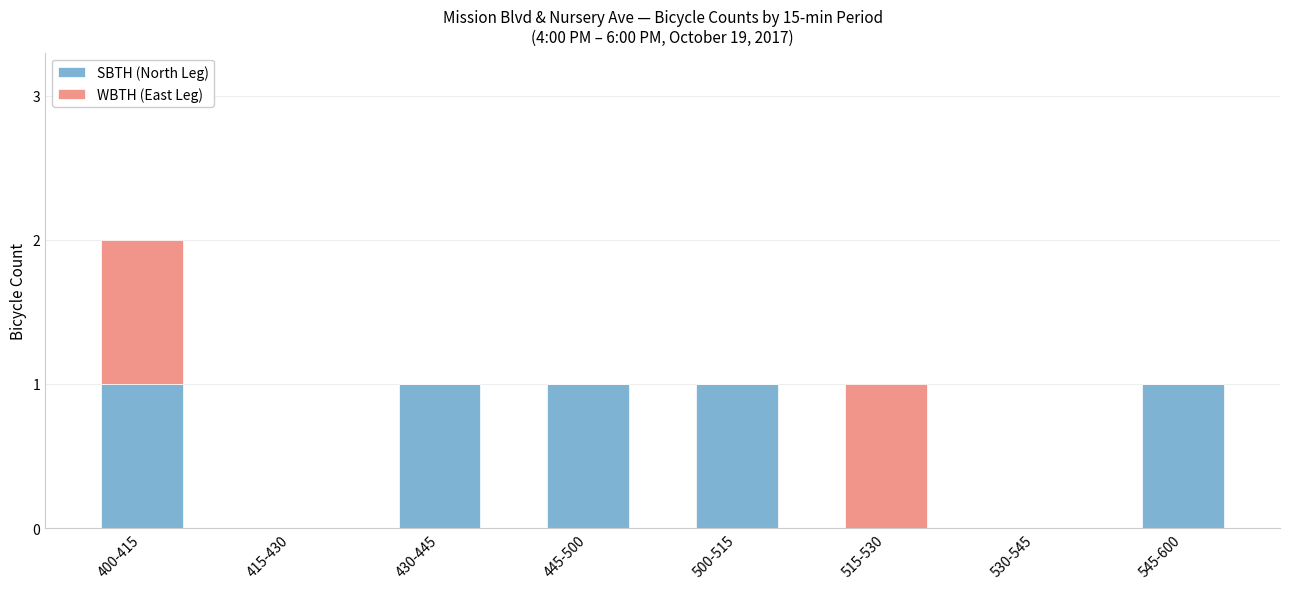

What is the sum of all SBTH (North Leg) values?

5